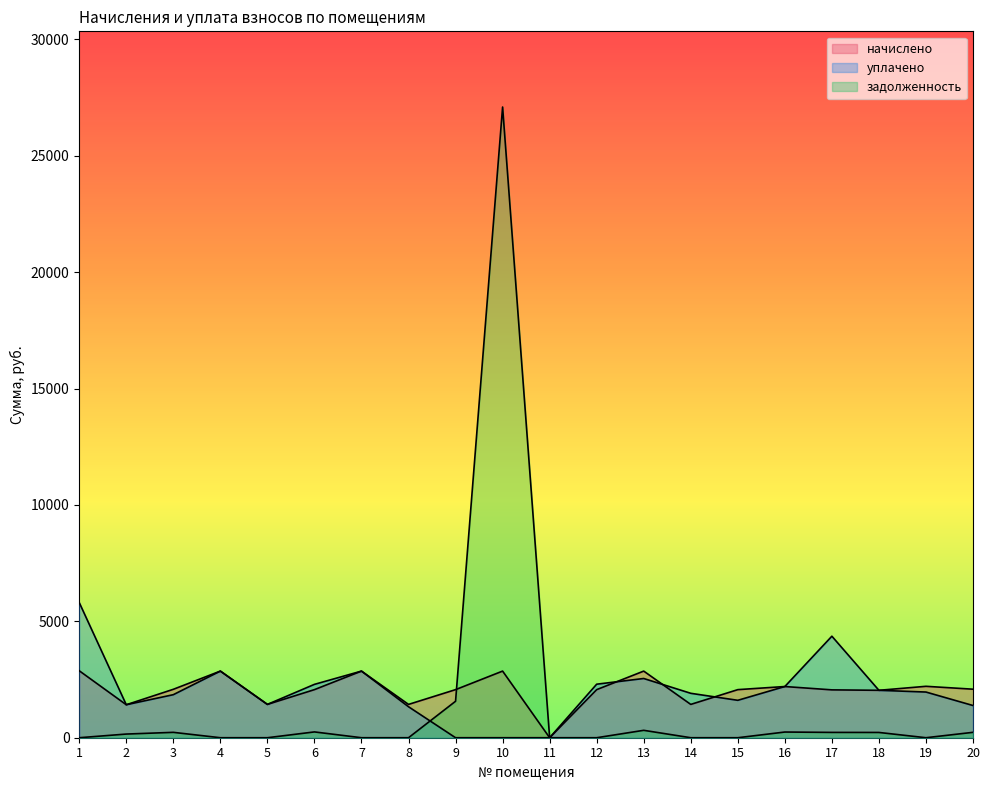

At which label does начислено reach its minimum?

11